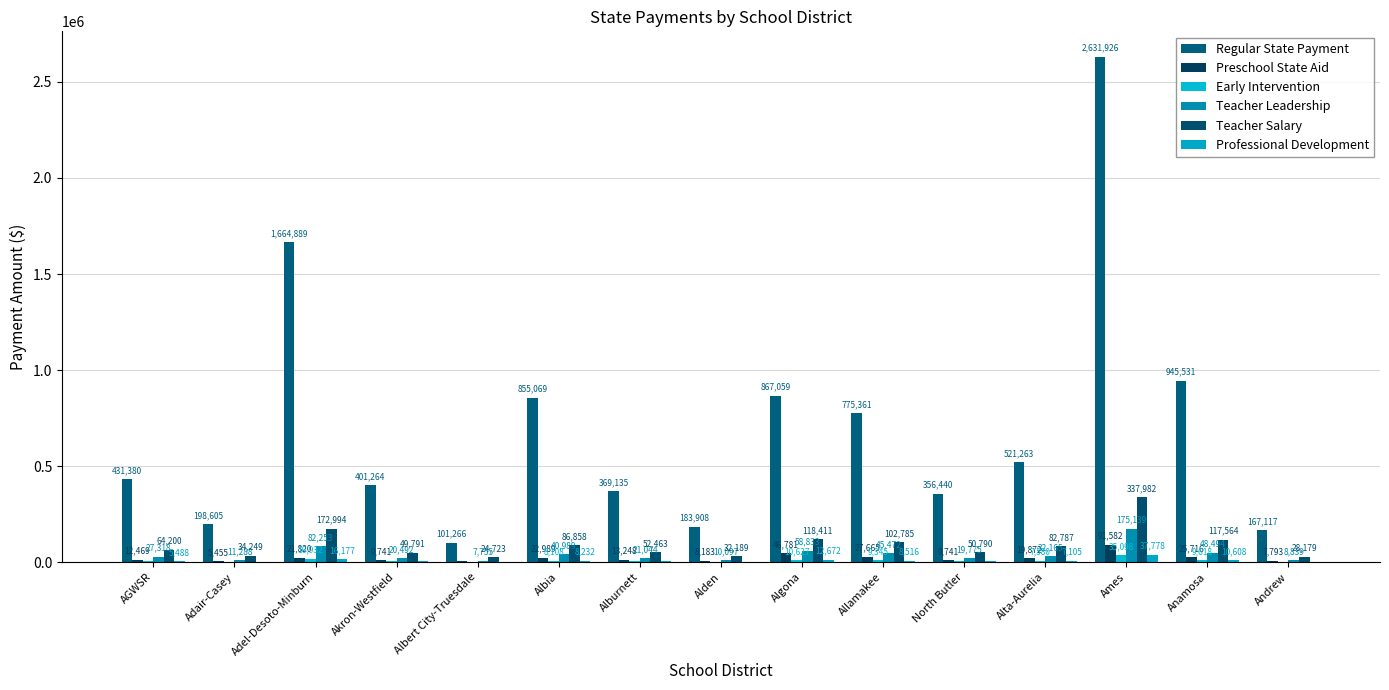

Which series has the largest total across all categories?

Regular State Payment